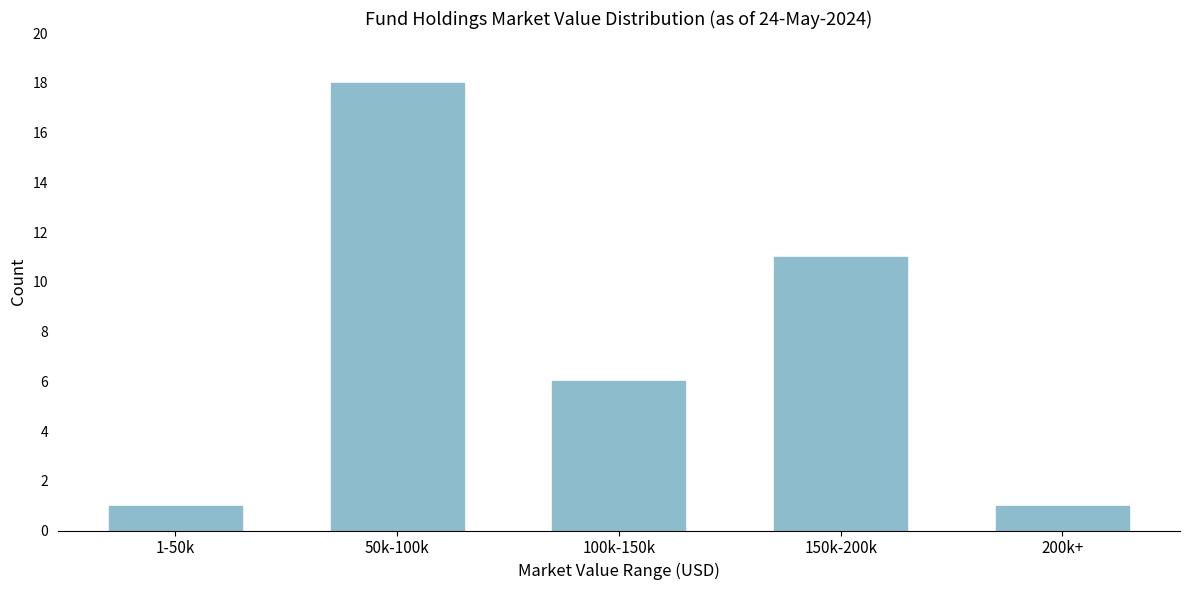

Reading right to left, extract all data points from this chart.

200k+=1	150k-200k=11	100k-150k=6	50k-100k=18	1-50k=1